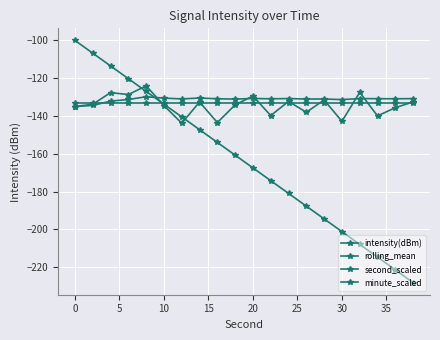

Where do rolling_mean and second_scaled first cross each other?

15 and 20